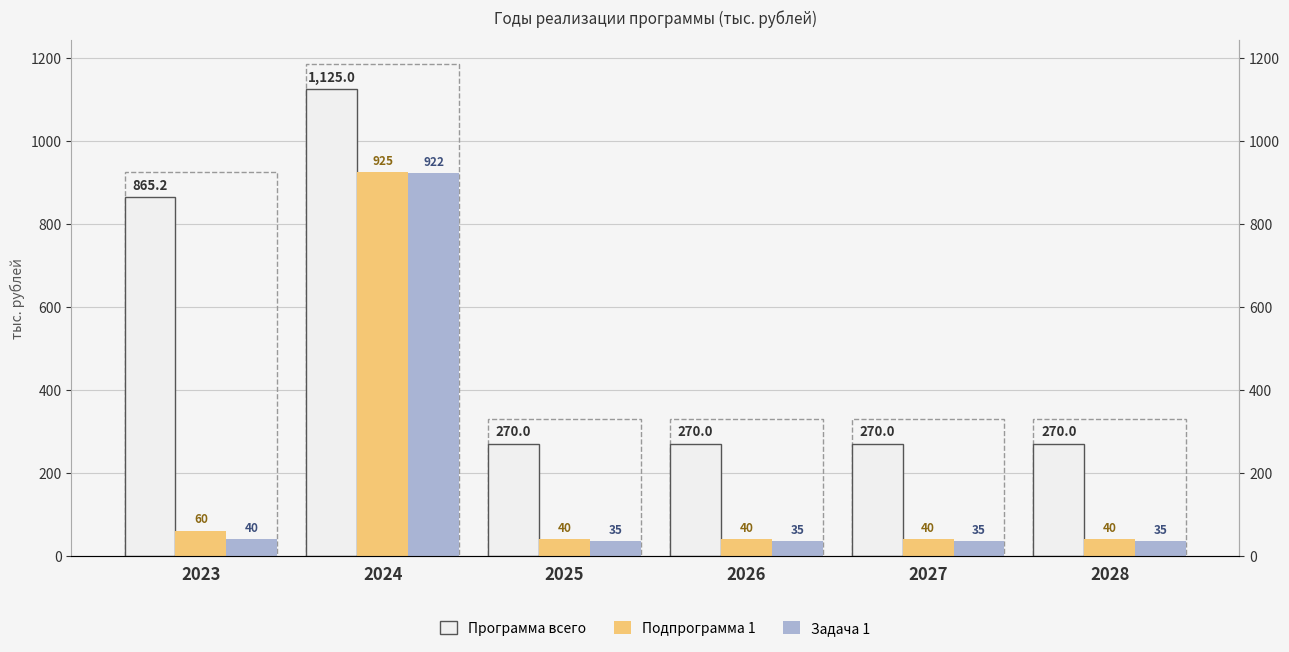

How many data points in Подпрограмма 1 are above 40?

2